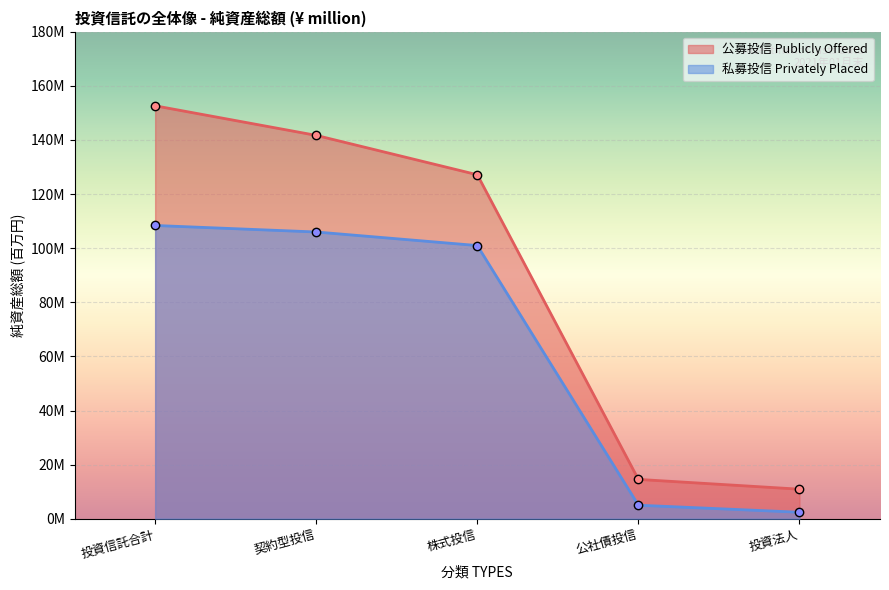

The 公募投信 Publicly Offered series shows 10928414 at 投資法人. True or false?

True